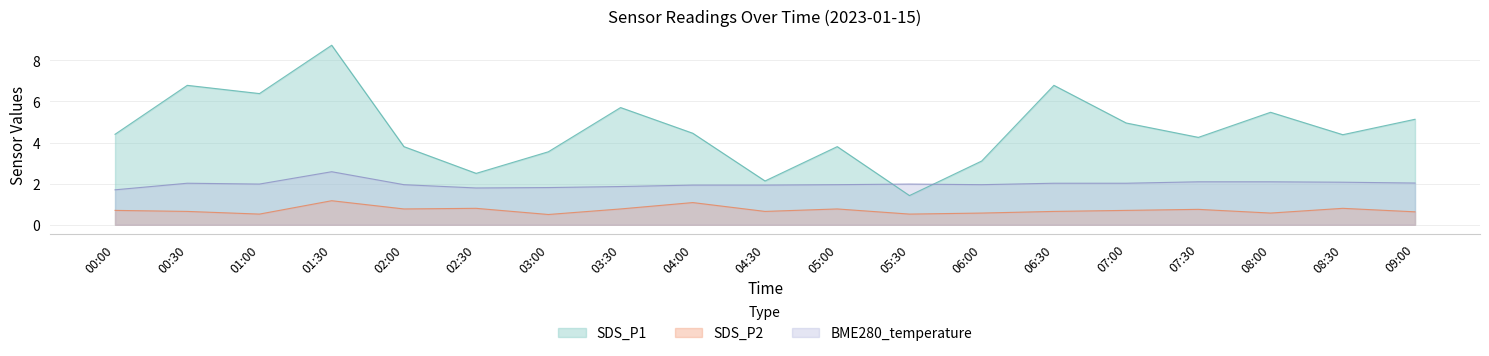

How many categories are shown in the chart?

19